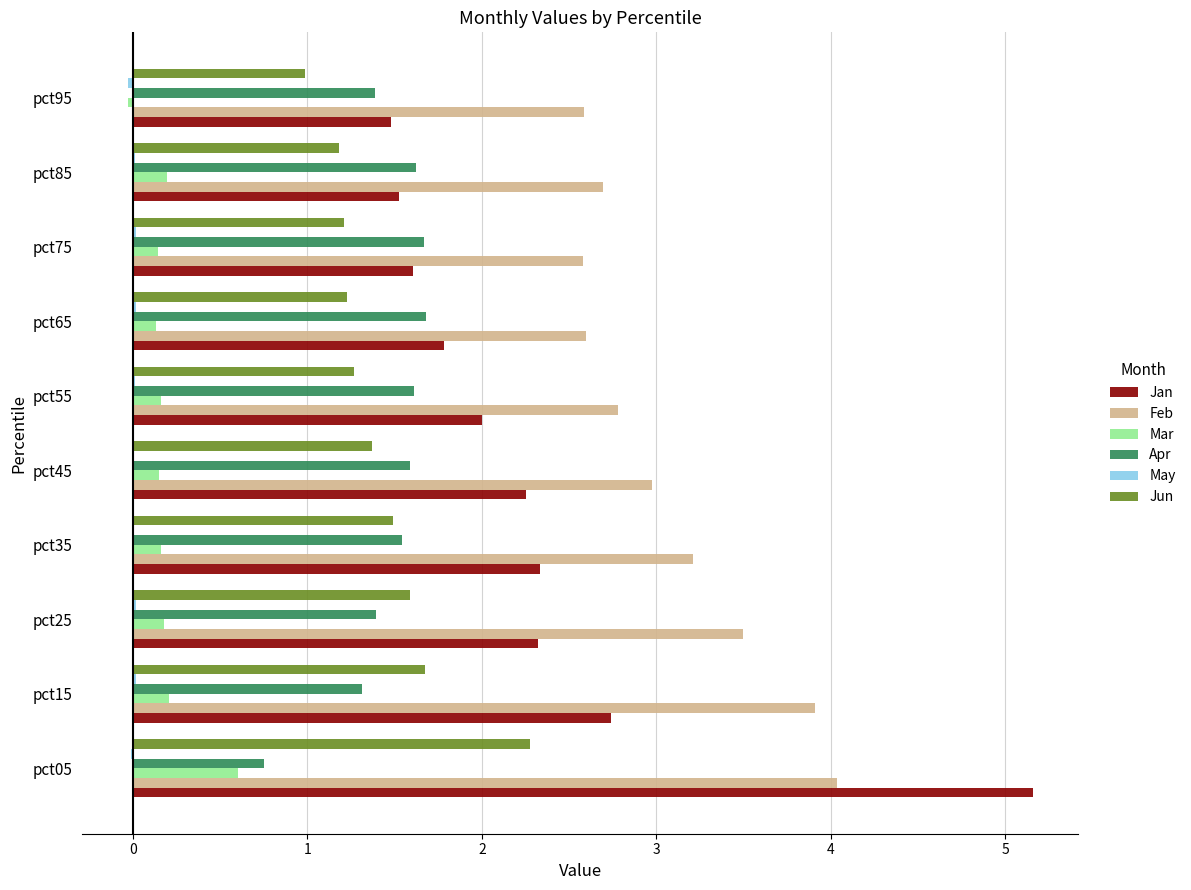

What is the sum of all Mar values?

1.9